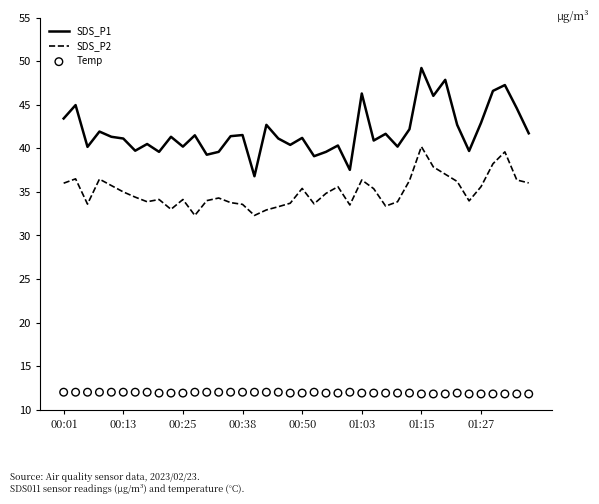

The value of SDS_P2 at 01:27 is 57.9. True or false?

False